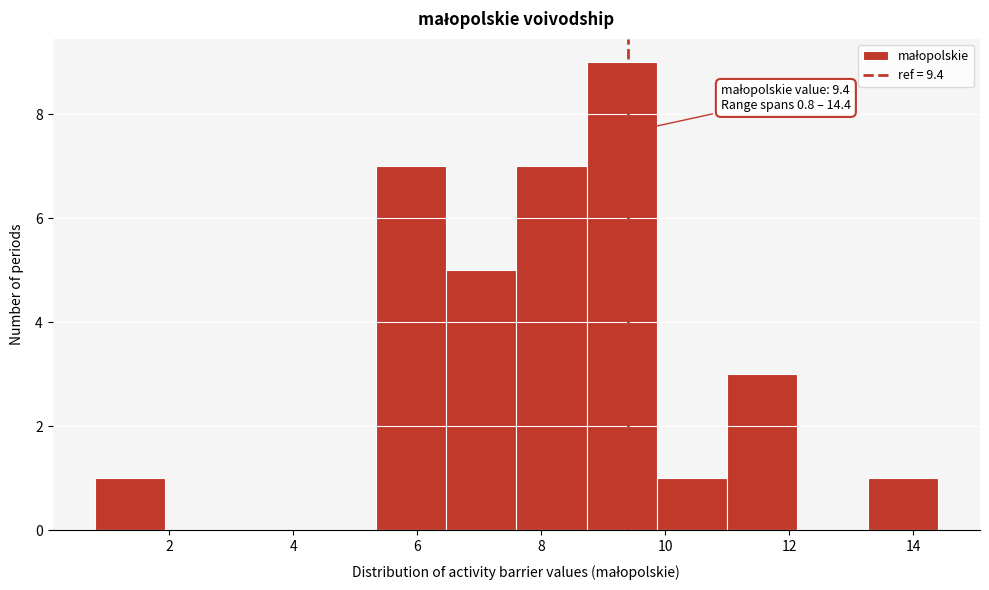

Which range on the x-axis has the tallest bar?

8.8 to 9.8